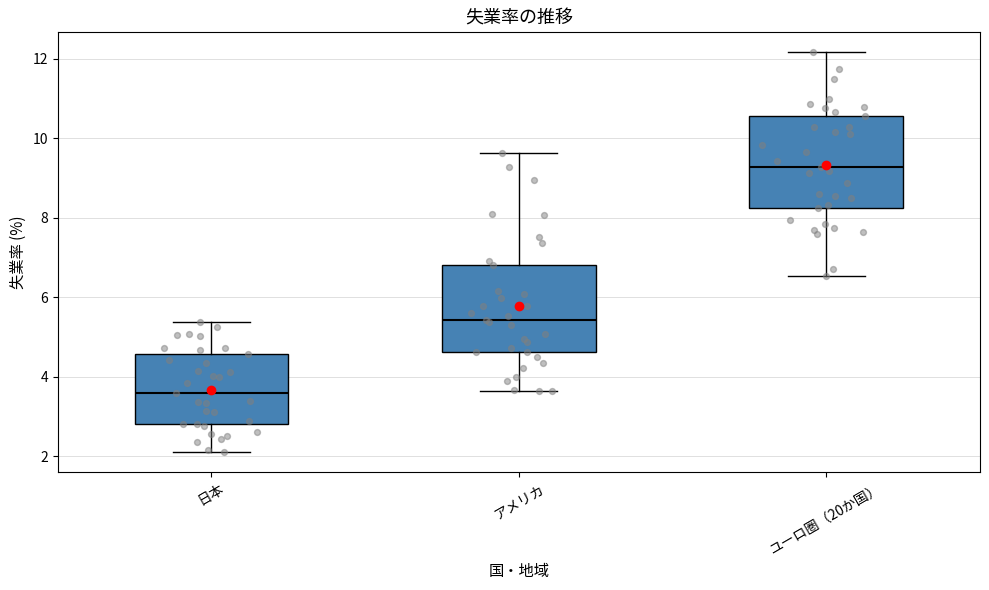

Which box's median line is the lowest?

日本